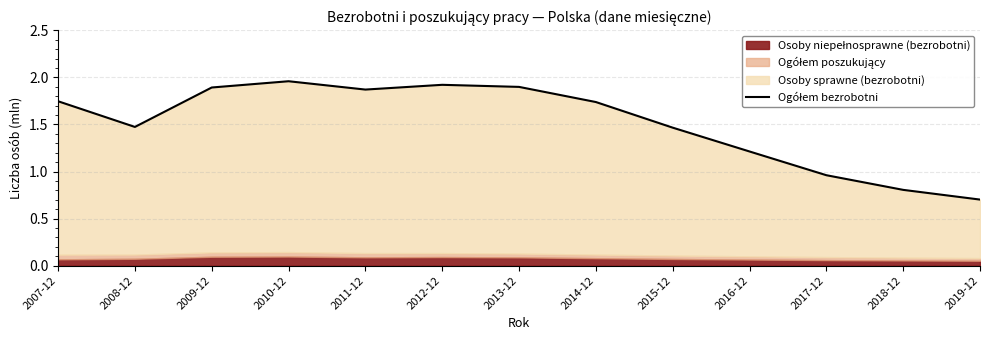

Count the number of values greater than 1.

10